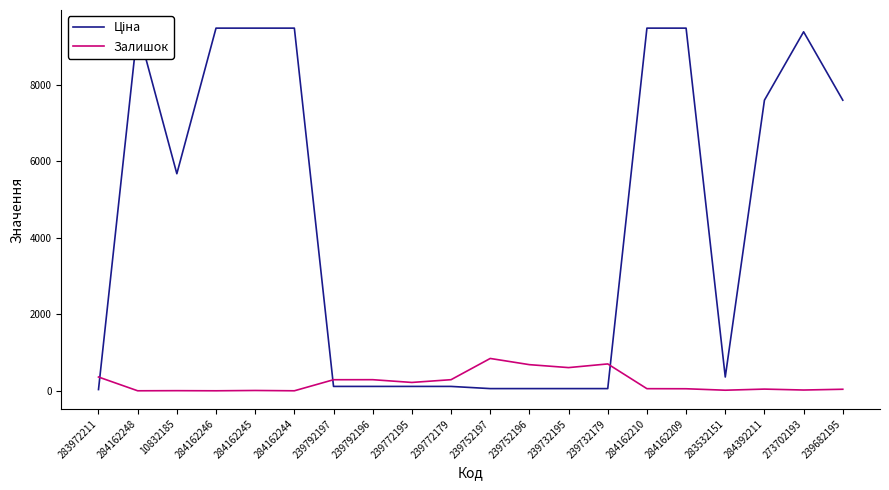

Reading left to right, transcribe all the data shown in this chart.

Ціна: 32.0	9480.1	5673.8	9480.1	9480.1	9480.1	114.1	114.1	114.1	114.1	57.0	57.0	57.0	57.0	9480.1	9480.1	359.9	7596.5	9384.0	7596.5
Залишок: 360.0	0.0	3.0	0.0	8.0	0.0	289.0	290.0	218.0	290.0	845.0	683.0	606.0	702.0	55.0	53.0	15.0	44.0	20.0	40.0